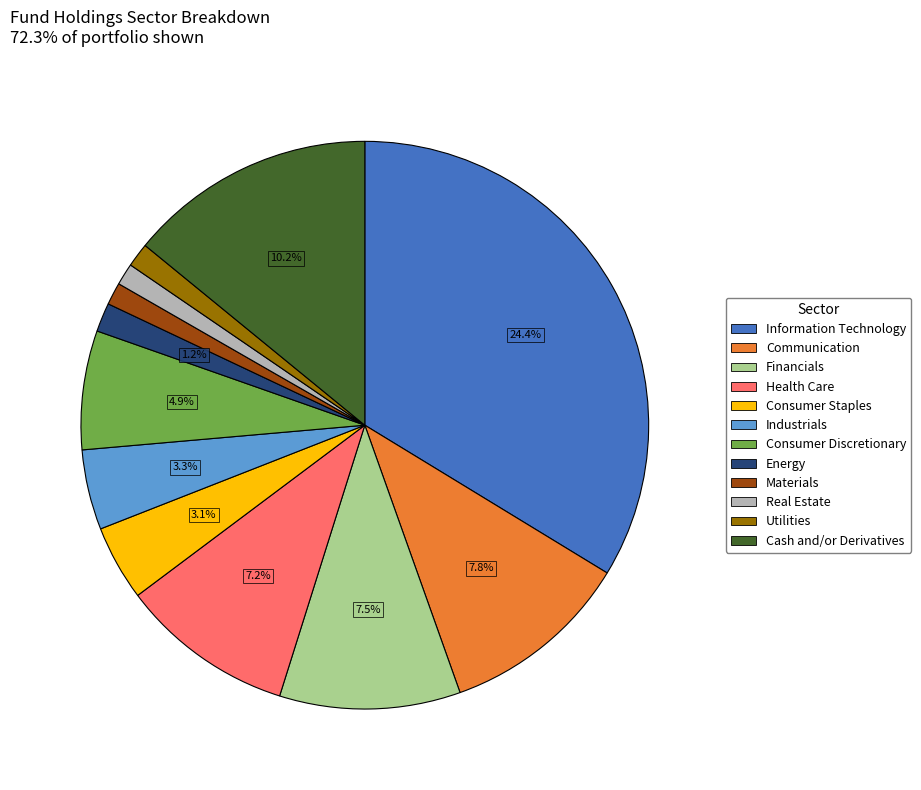

What is the change in value from Consumer Discretionary to Materials?

-4.0